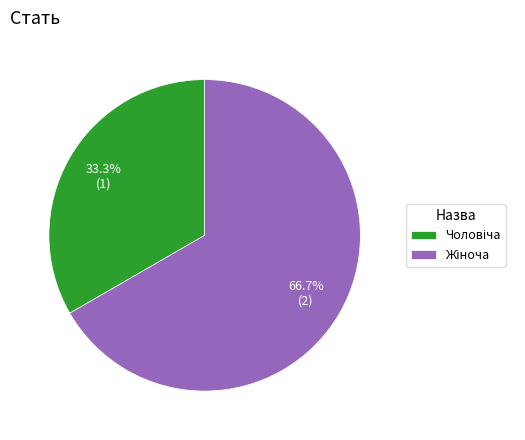

Count the number of slices in the pie.

2